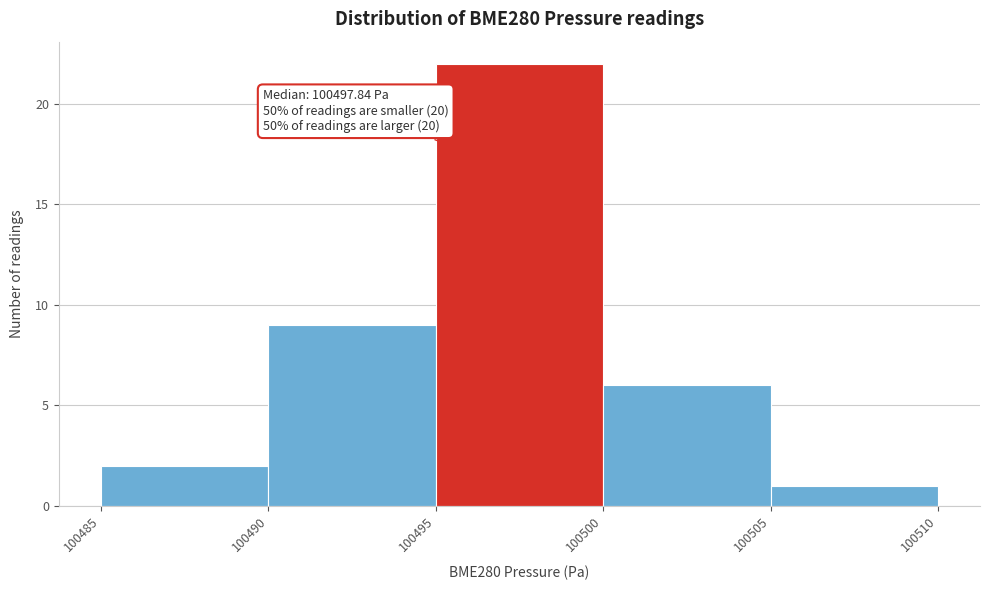

Over which range of the x-axis is the bar tallest?

100495 to 100500